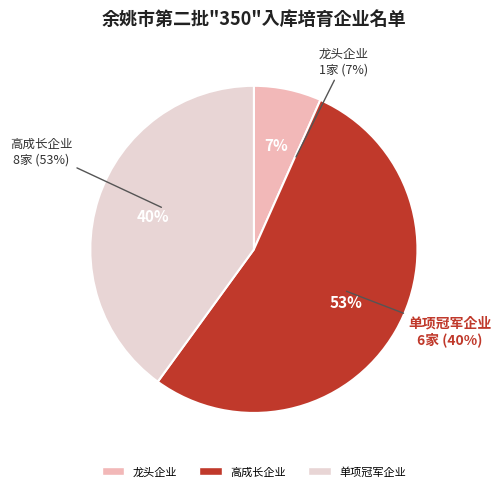

To the nearest percent, what is the average slice percentage?

33%